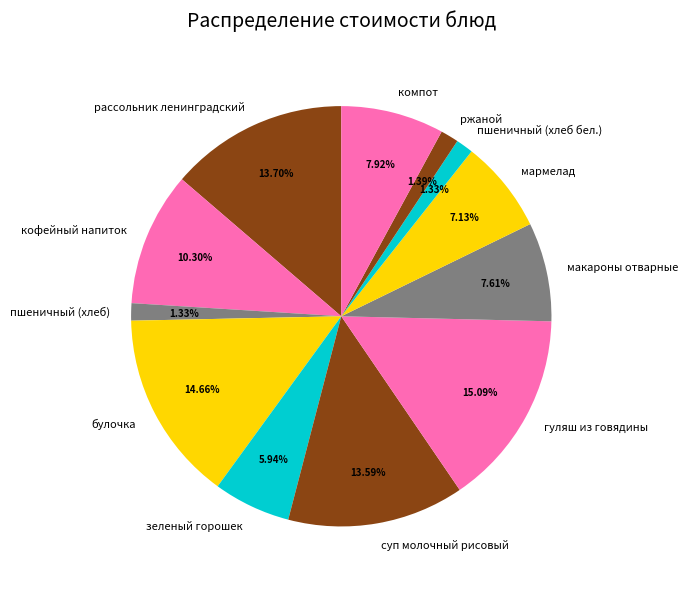

Is it true that кофейный напиток is 1% of the pie?

False